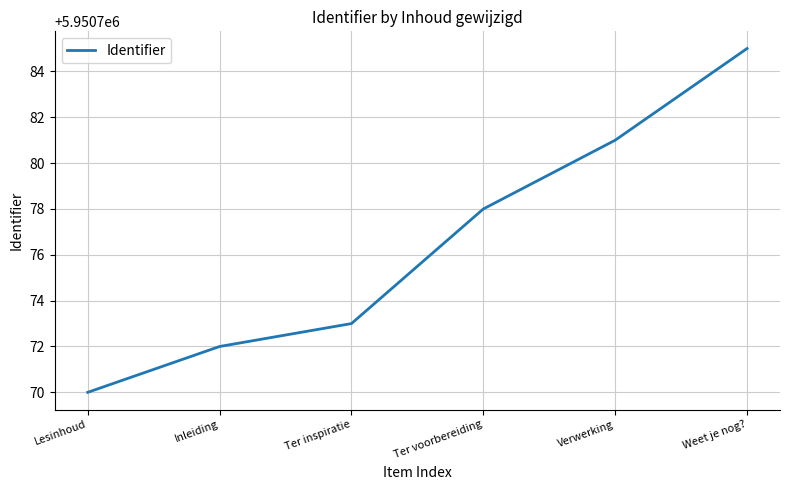

True or false: the data has more than 0 interior local peaks.

False